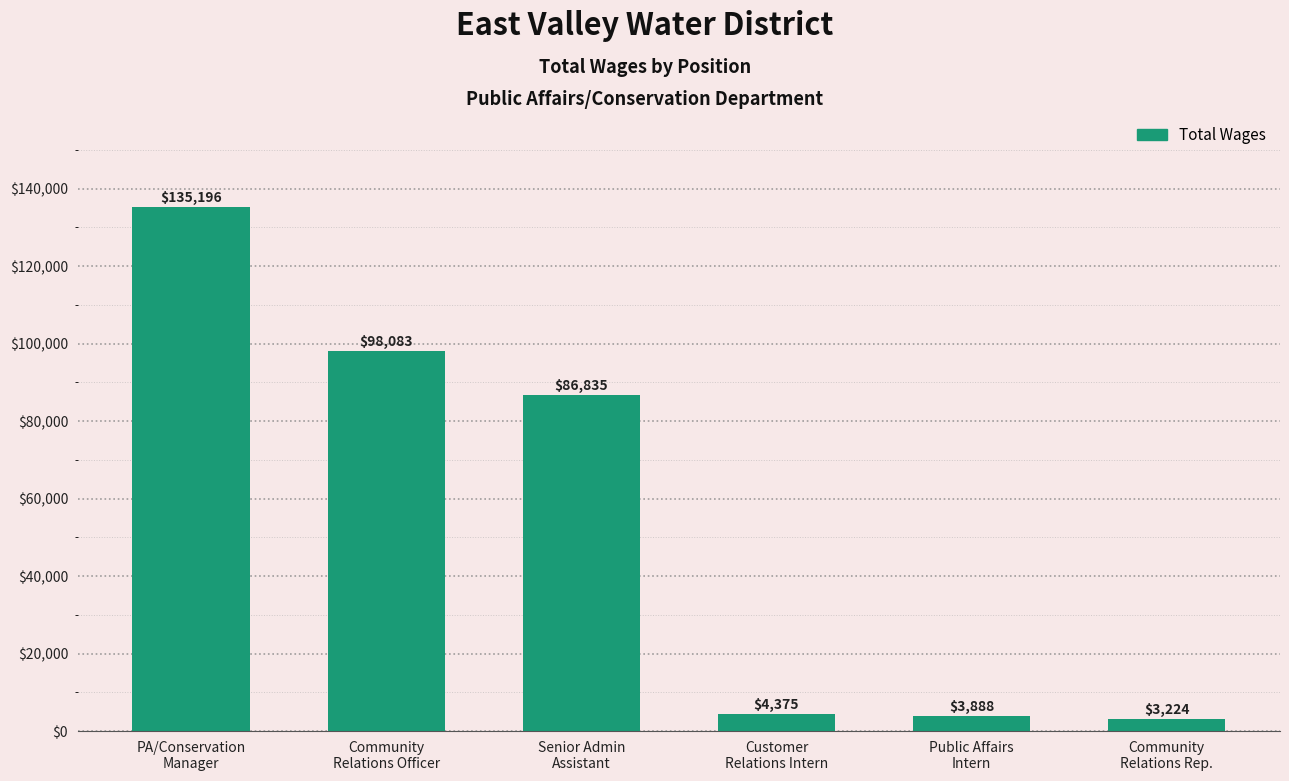

Reading left to right, what are all the values shown in this chart?

PA/Conservation
Manager=135196	Community
Relations Officer=98083	Senior Admin
Assistant=86835	Customer
Relations Intern=4375	Public Affairs
Intern=3888	Community
Relations Rep.=3224